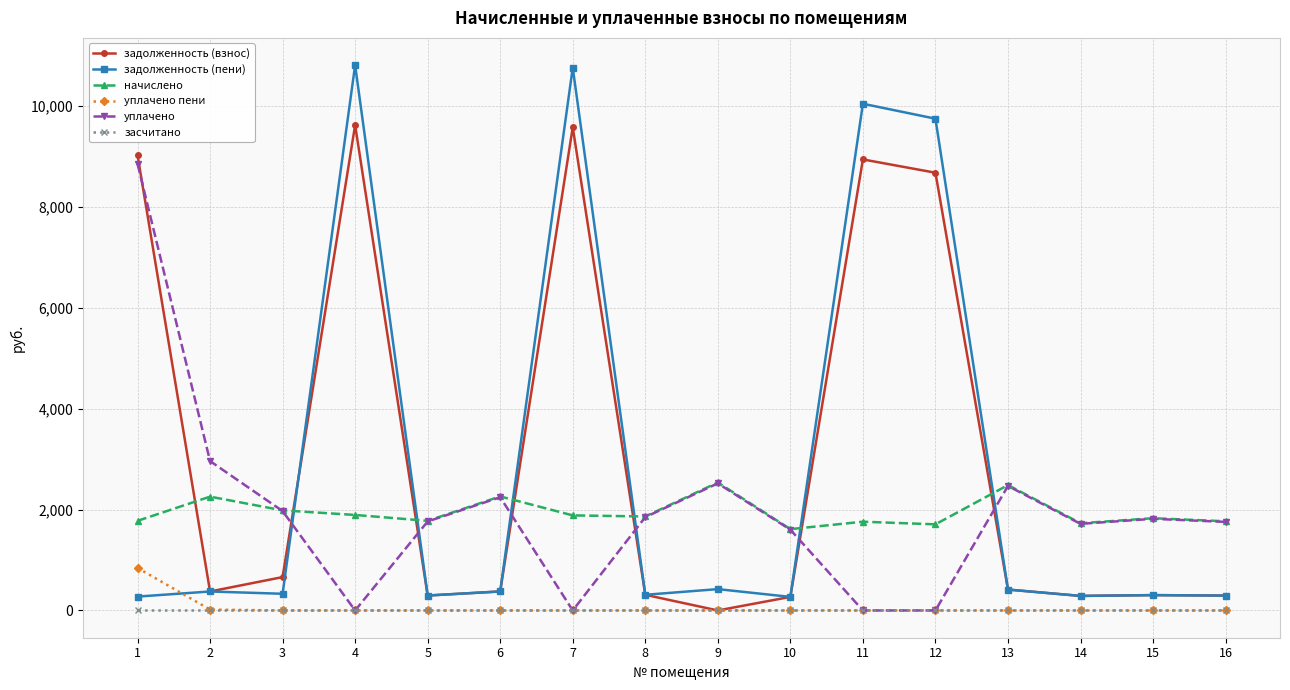

At which category does задолженность (взнос) reach its first local peak?

4